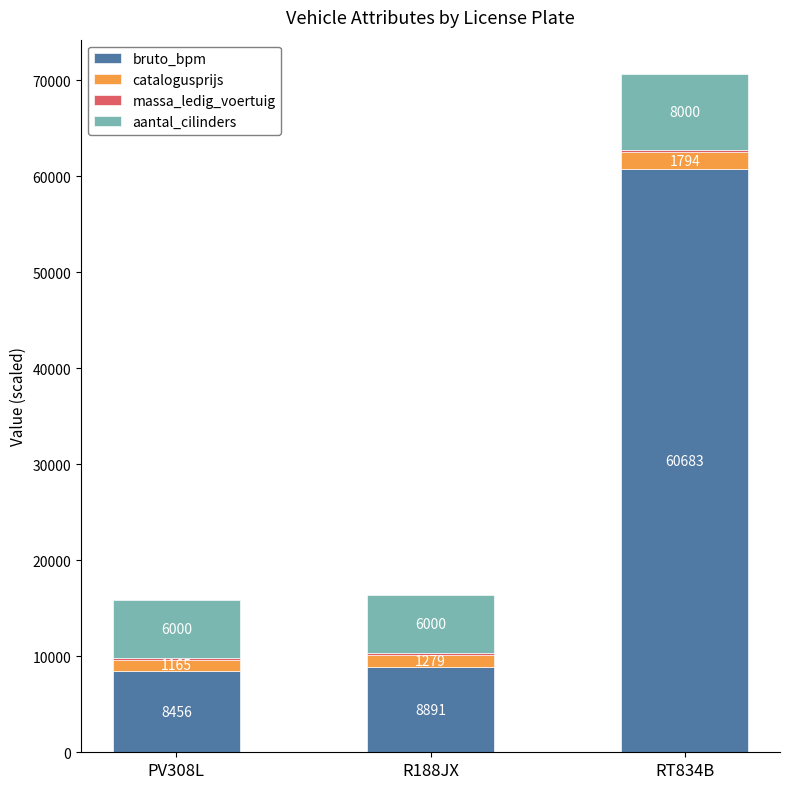

At which category is the sum across all series the highest?

RT834B